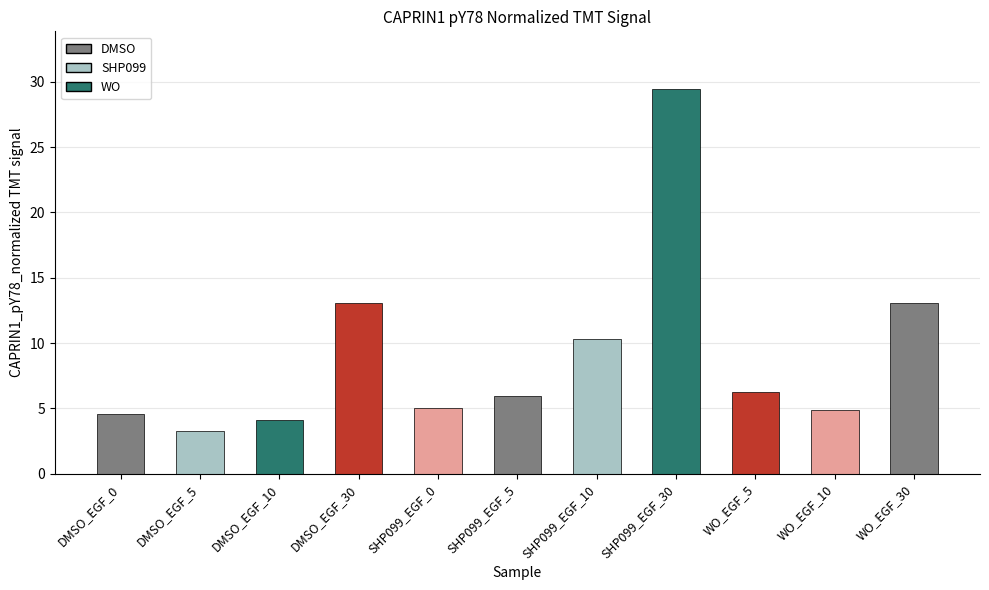

Reading left to right, extract all data points from this chart.

DMSO_EGF_0=4.6	DMSO_EGF_5=3.3	DMSO_EGF_10=4.1	DMSO_EGF_30=13.1	SHP099_EGF_0=5.0	SHP099_EGF_5=5.9	SHP099_EGF_10=10.3	SHP099_EGF_30=29.4	WO_EGF_5=6.2	WO_EGF_10=4.9	WO_EGF_30=13.1